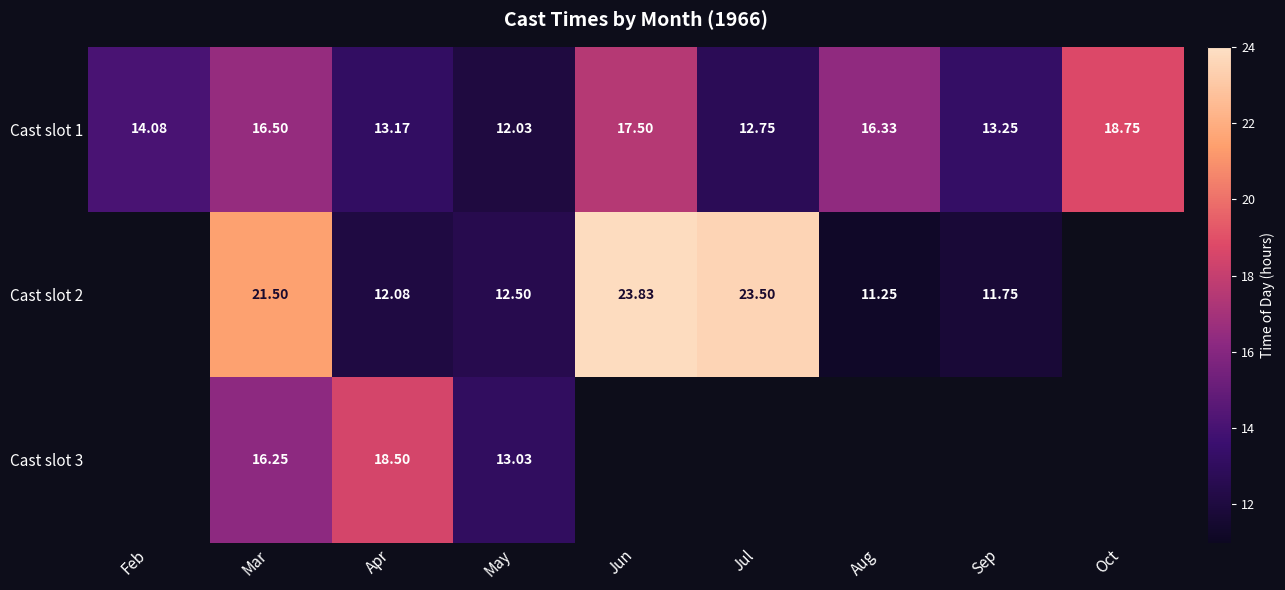

Which series has the largest total across all categories?

Cast slot 1